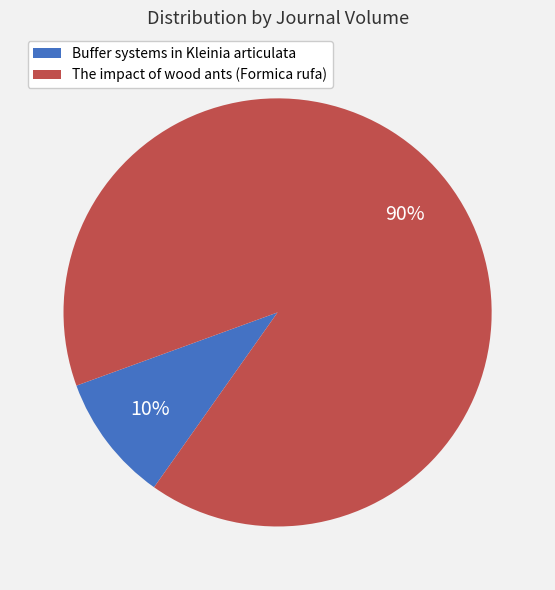

Which has a higher value, The impact of wood ants (Formica rufa) or Buffer systems in Kleinia articulata?

The impact of wood ants (Formica rufa)